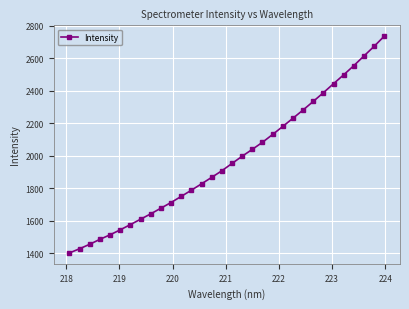

What is the value of the 3rd point from the left?

1455.5